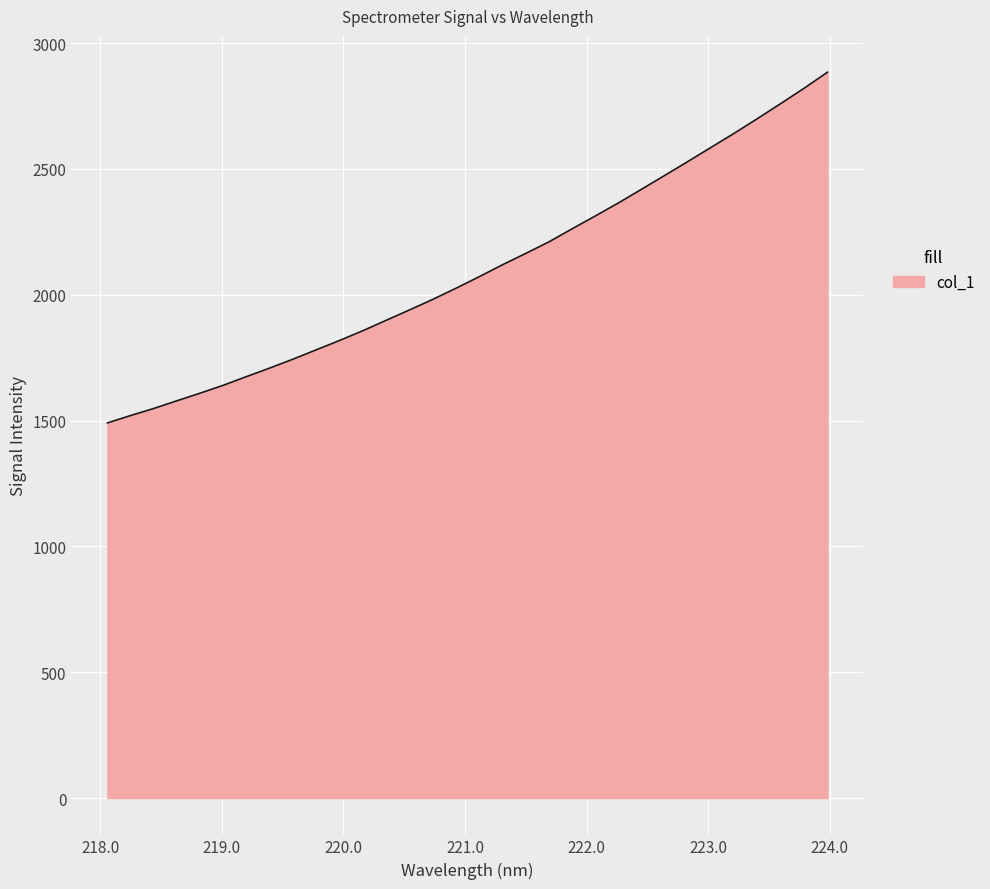

What is the minimum value shown in the chart?

1490.6